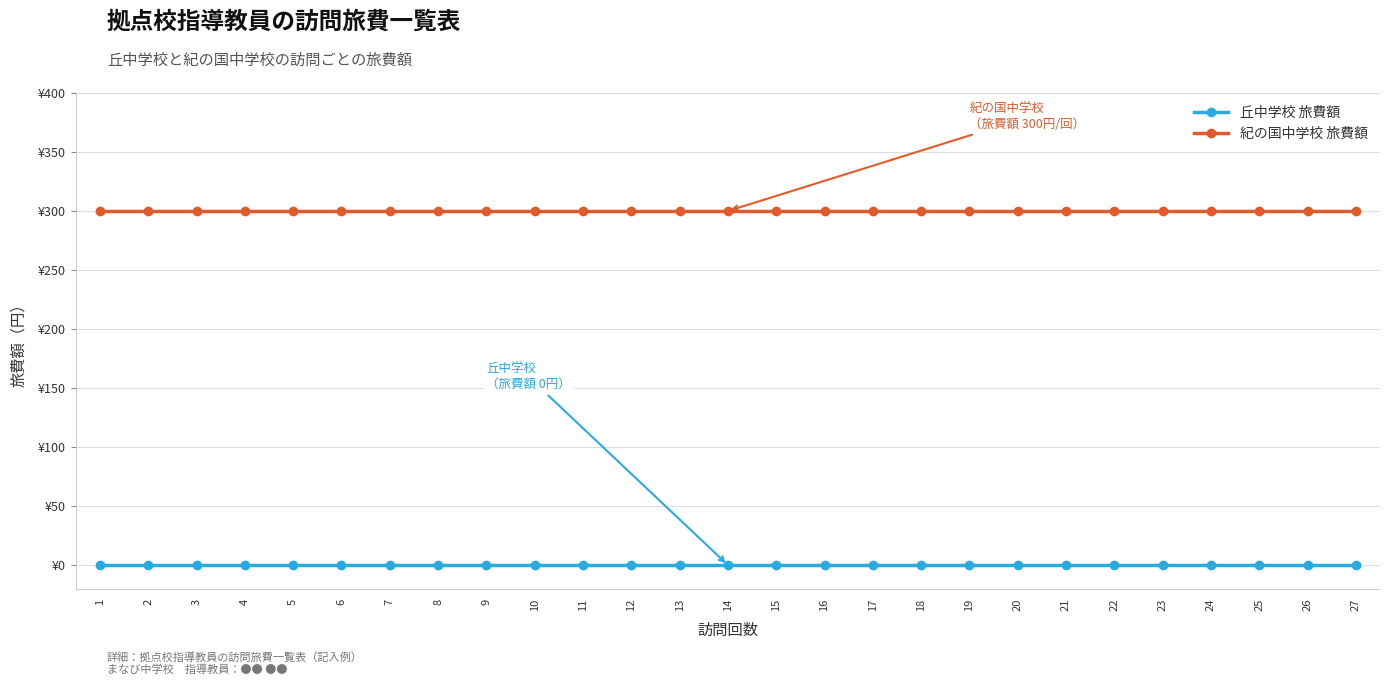

Where is 紀の国中学校 旅費額 nearest to the value 300?

1